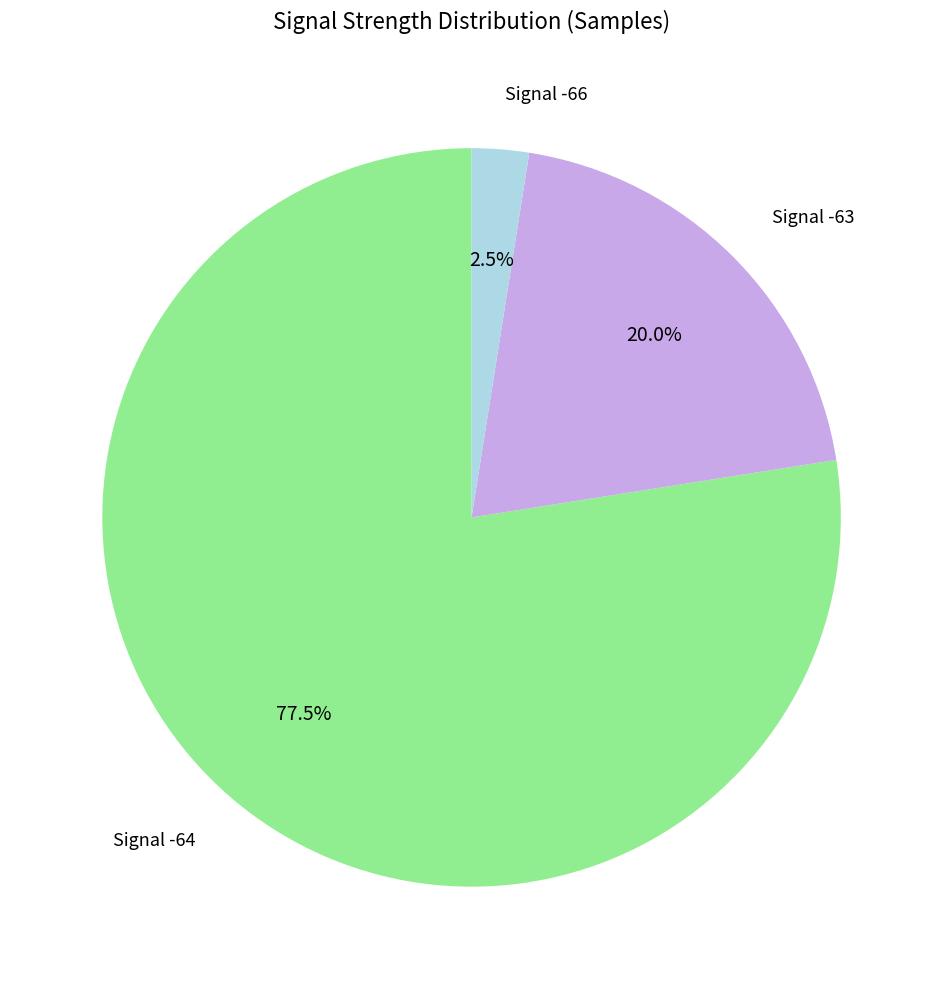

Is there any slice that represents more than half of the pie?

Yes